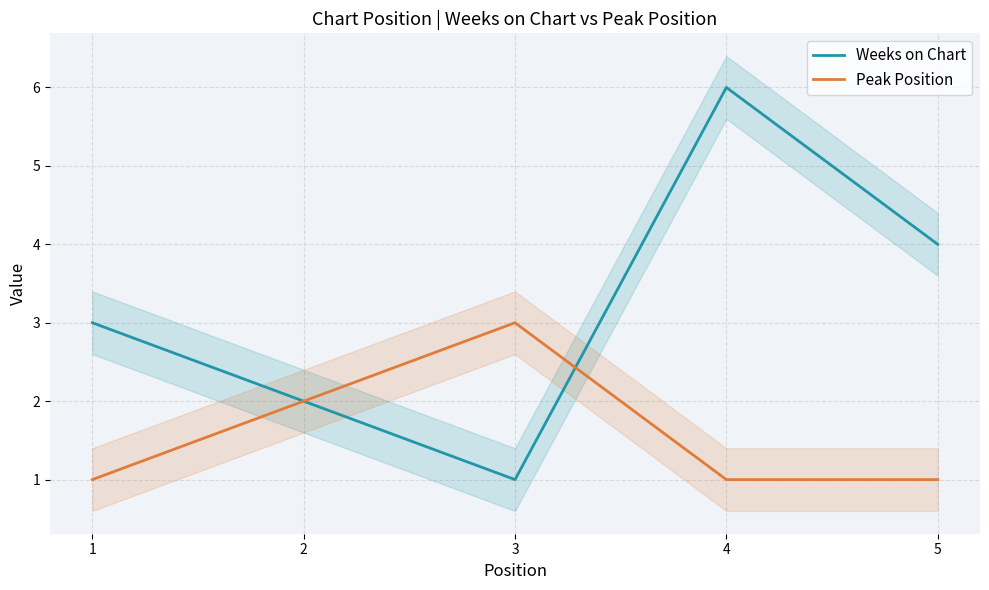

How many times do Weeks on Chart and Peak Position cross each other?

1